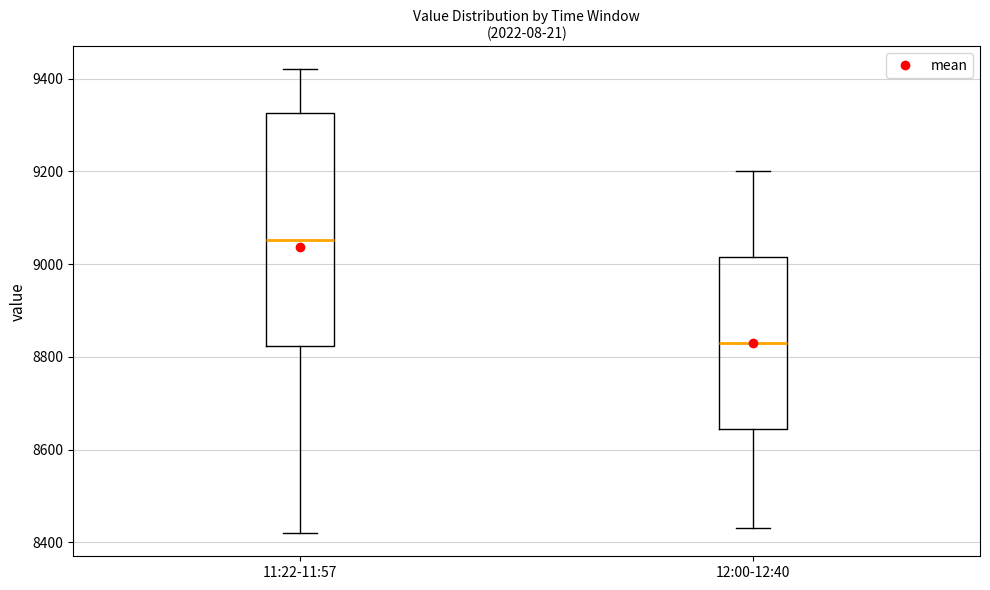

Reading left to right, read every box against the y-axis: the position of its median line, the range the box covers, and the ends of its whiskers. The values are not printed on the chart, so give them approximately, as read against the axis.

11:22-11:57: median 9060, box 8820 to 9320, whiskers 8420 to 9420
12:00-12:40: median 8840, box 8640 to 9020, whiskers 8440 to 9200